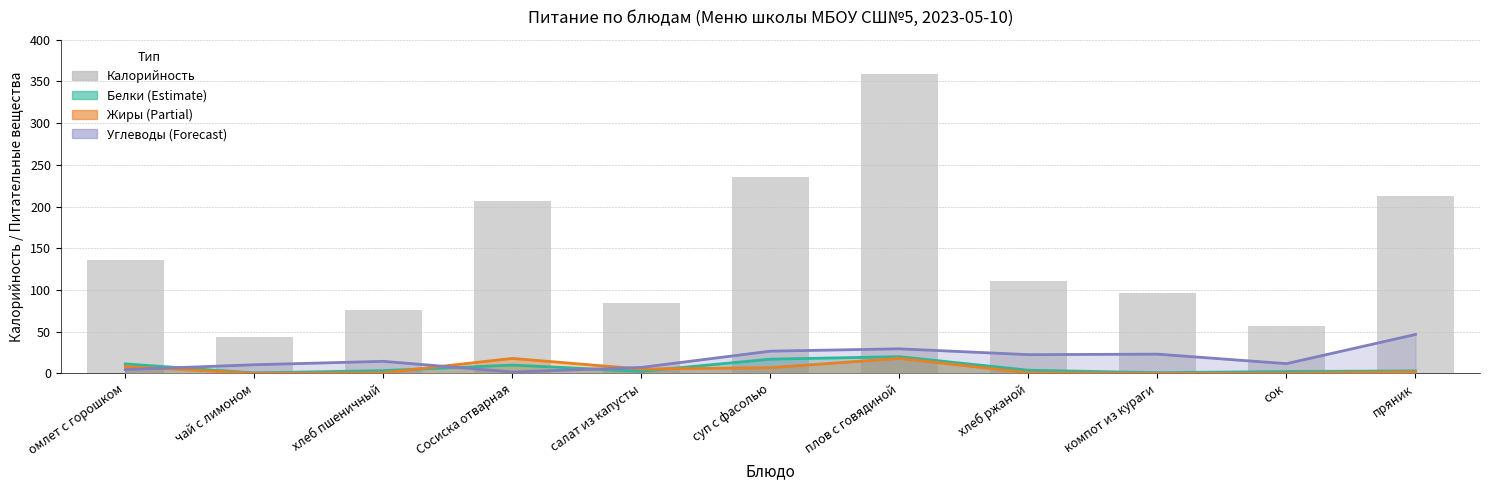

What is the value of the 3rd bar from the left?

76